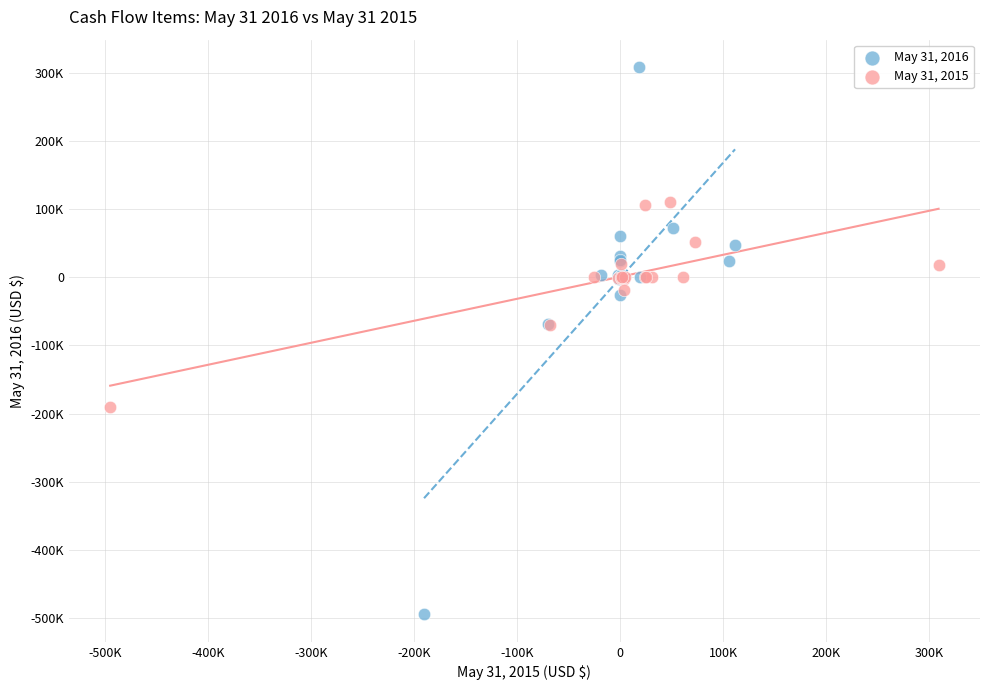

Which series contains the highest Y value?

May 31, 2016